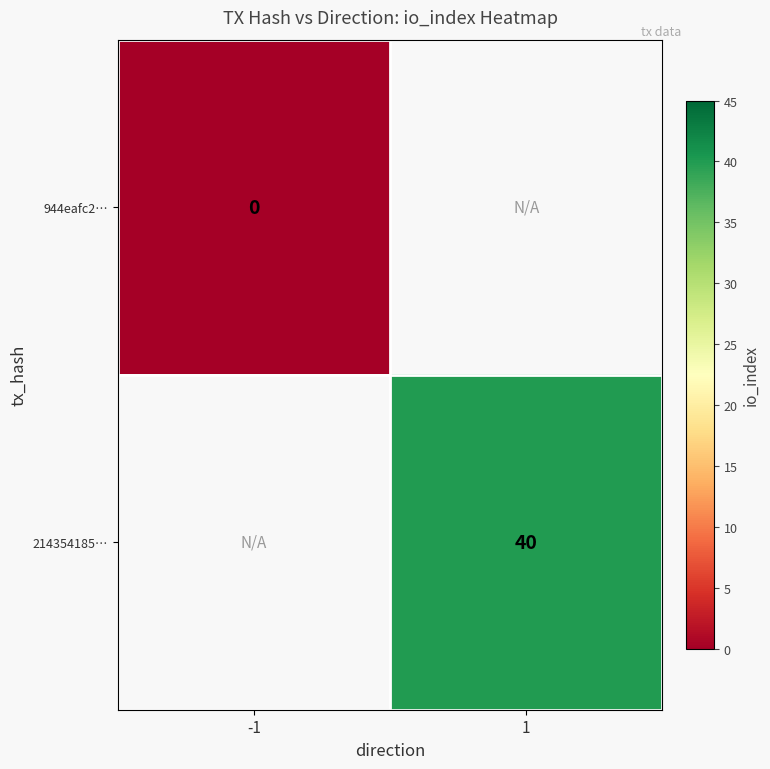

The value of 214354185… at 1 is 40. True or false?

True